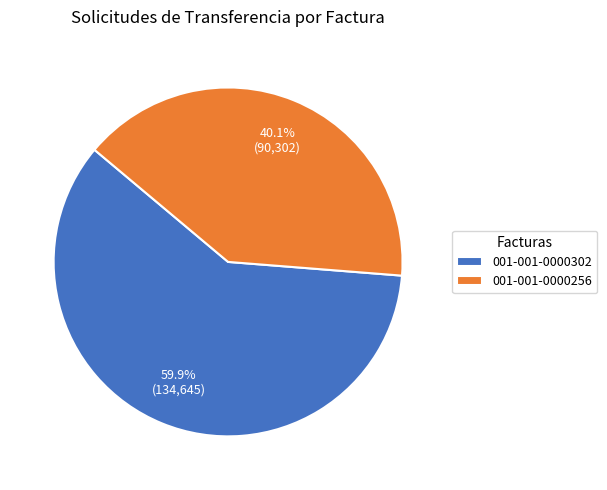

What portion of the pie excludes 001-001-0000256?

59.9%